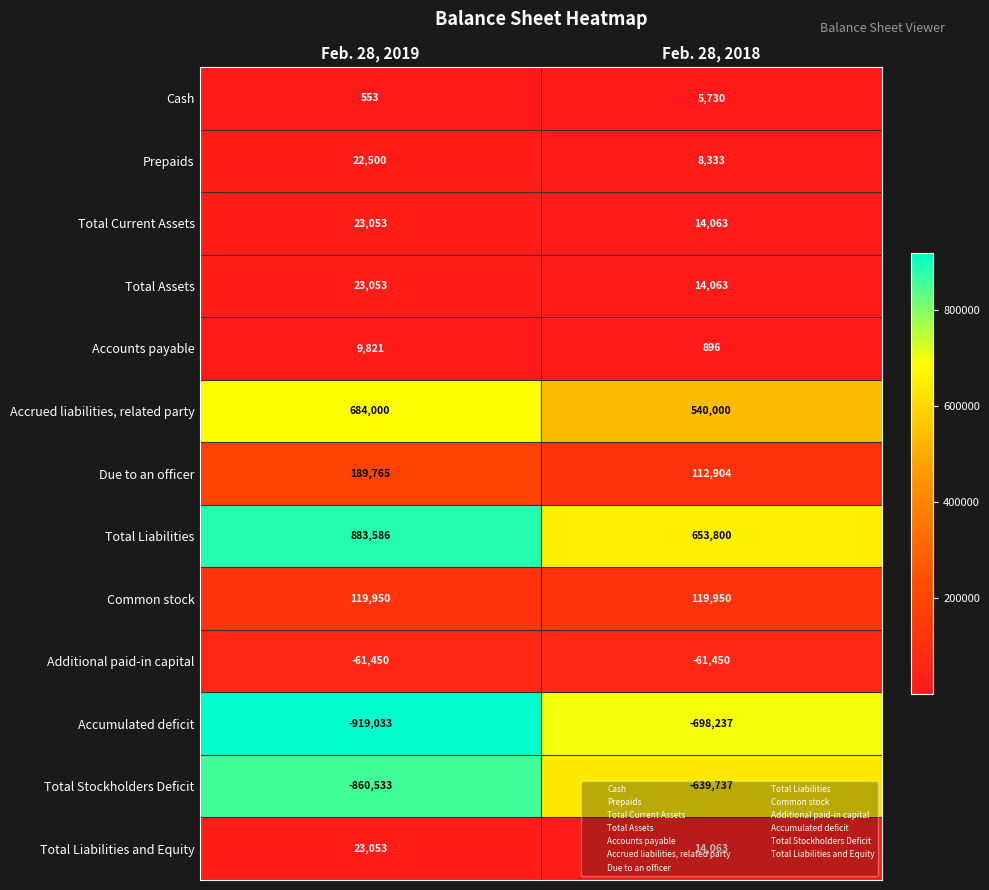

What is the greatest value displayed?

883586